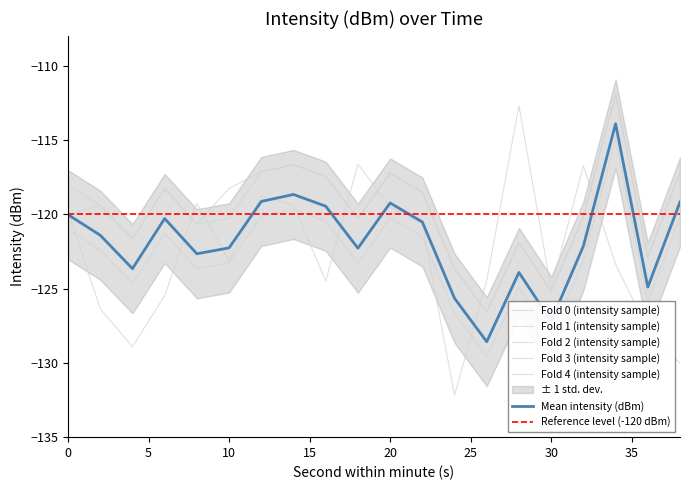

True or false: std_upper and std_lower cross at least once.

False